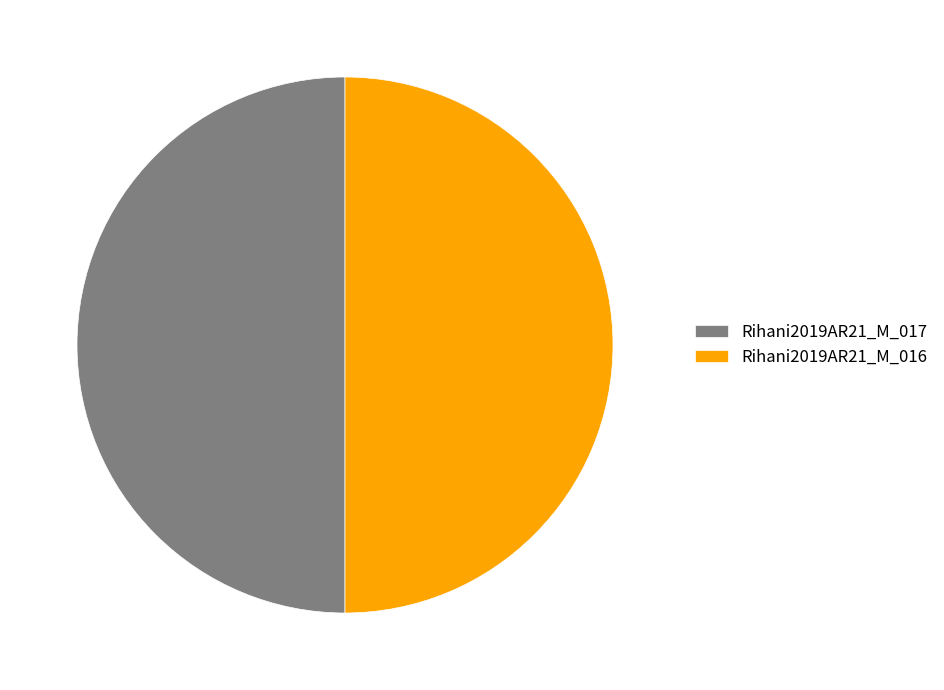

Combined, do Rihani2019AR21_M_017 and Rihani2019AR21_M_016 account for over 50%?

Yes